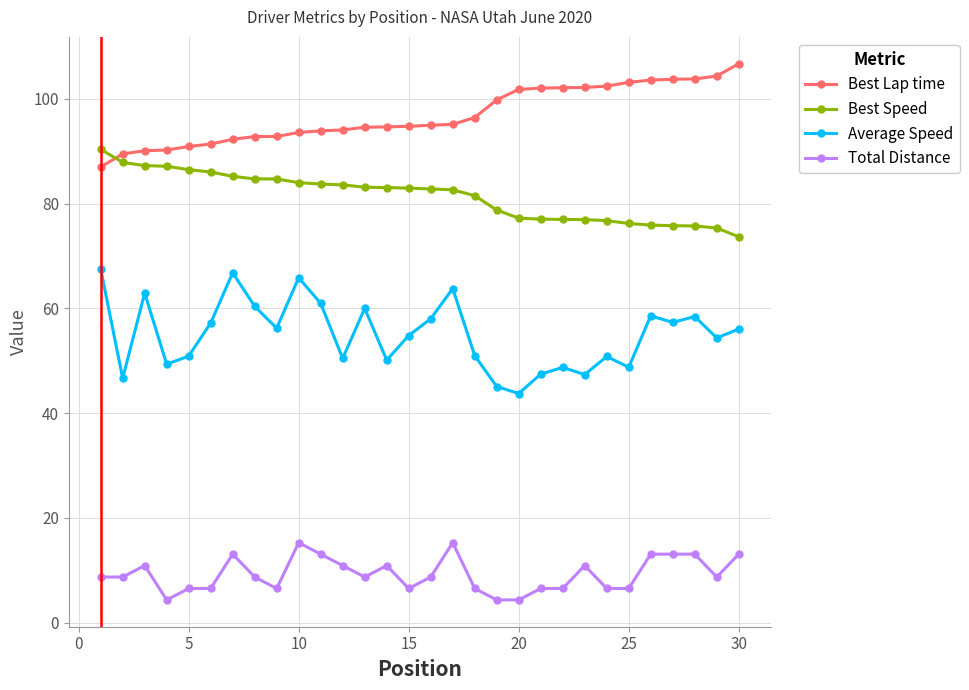

List the series in order of their peak value, lowest first.

Total Distance, Average Speed, Best Speed, Best Lap time